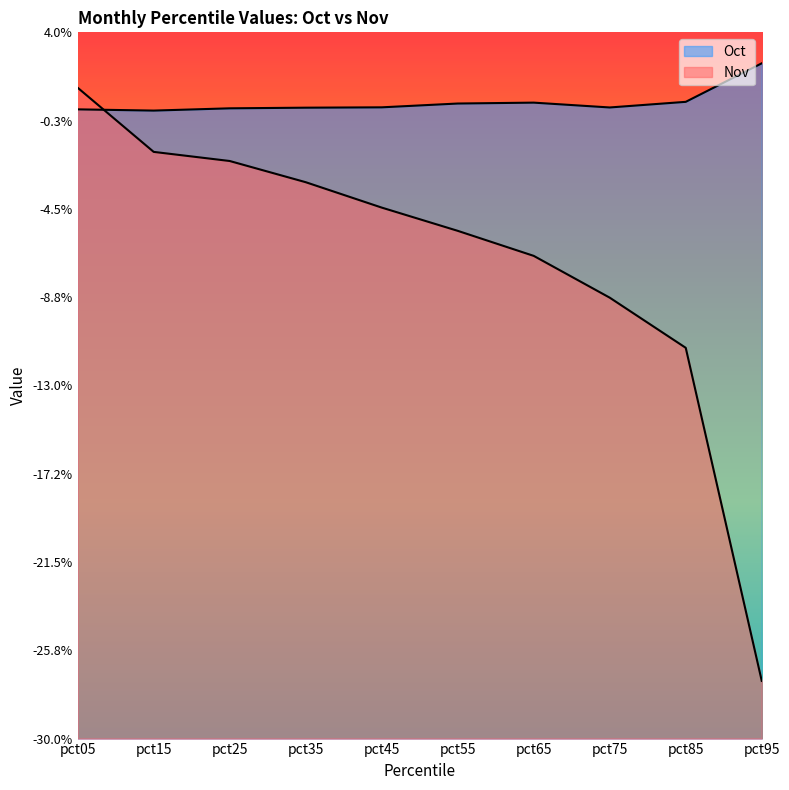

Where do Oct and Nov first cross each other?

pct05 and pct15